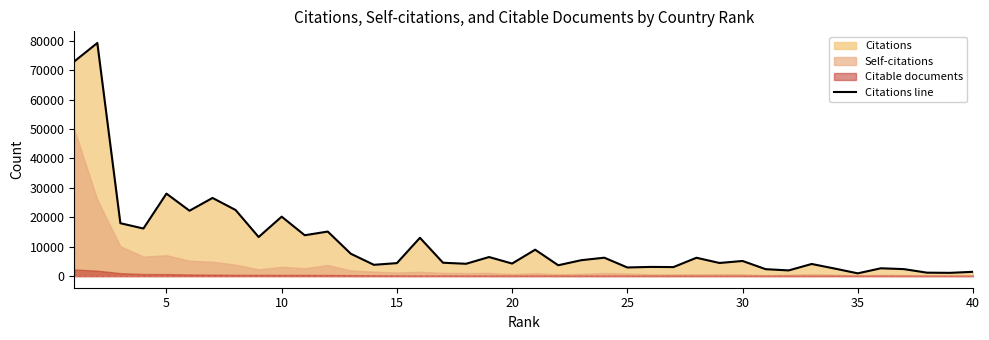

At which category does the chart reach its minimum across all series?

35